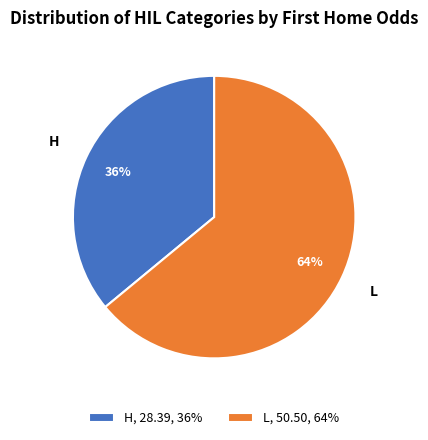

To the nearest percent, what is the average slice percentage?

50%